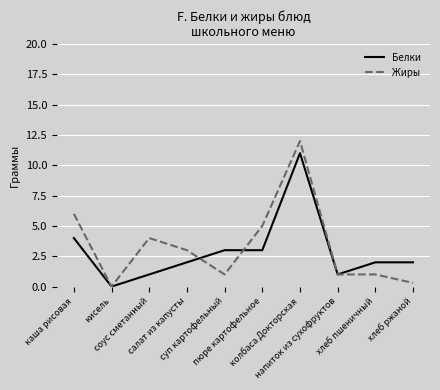

Which series has the largest range (max minus min)?

Жиры